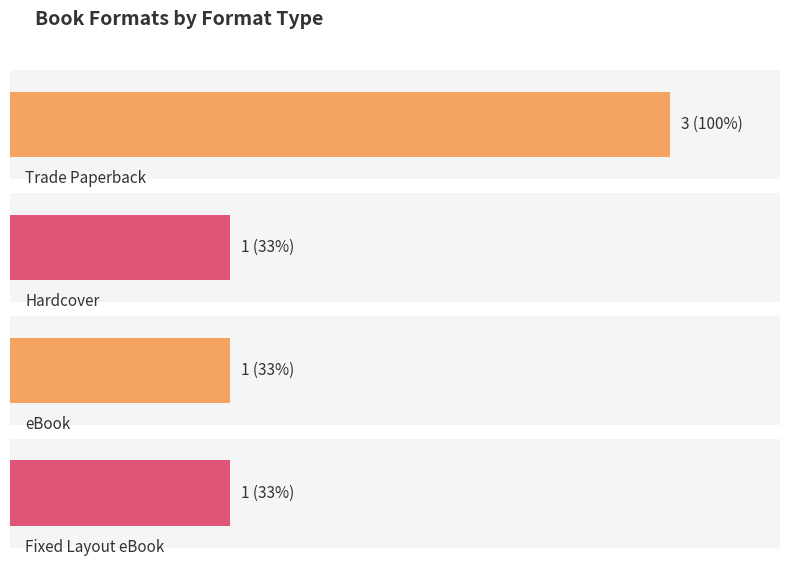

Reading left to right, extract all data points from this chart.

3	1	1	1